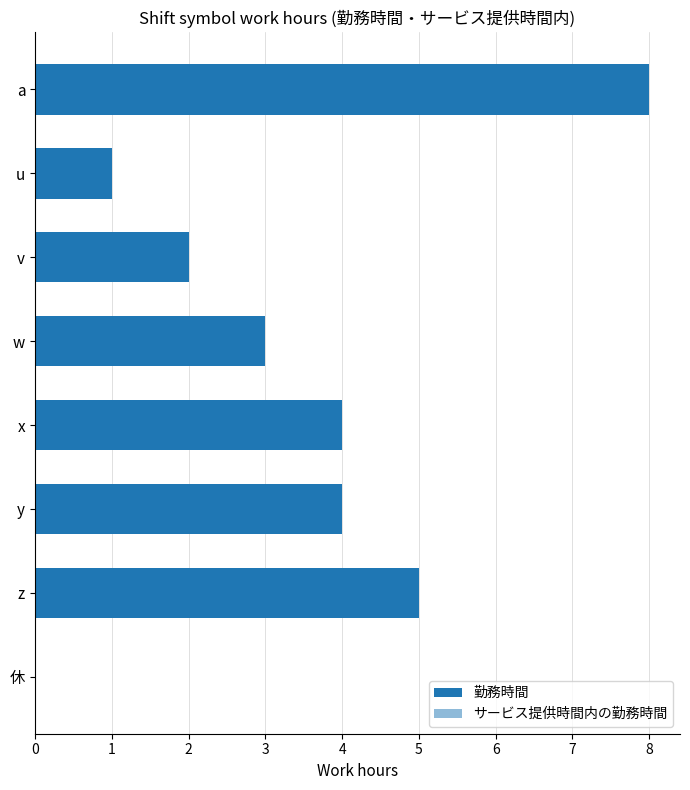

Rank the series by their average value, from highest to lowest.

勤務時間, サービス提供時間内の勤務時間